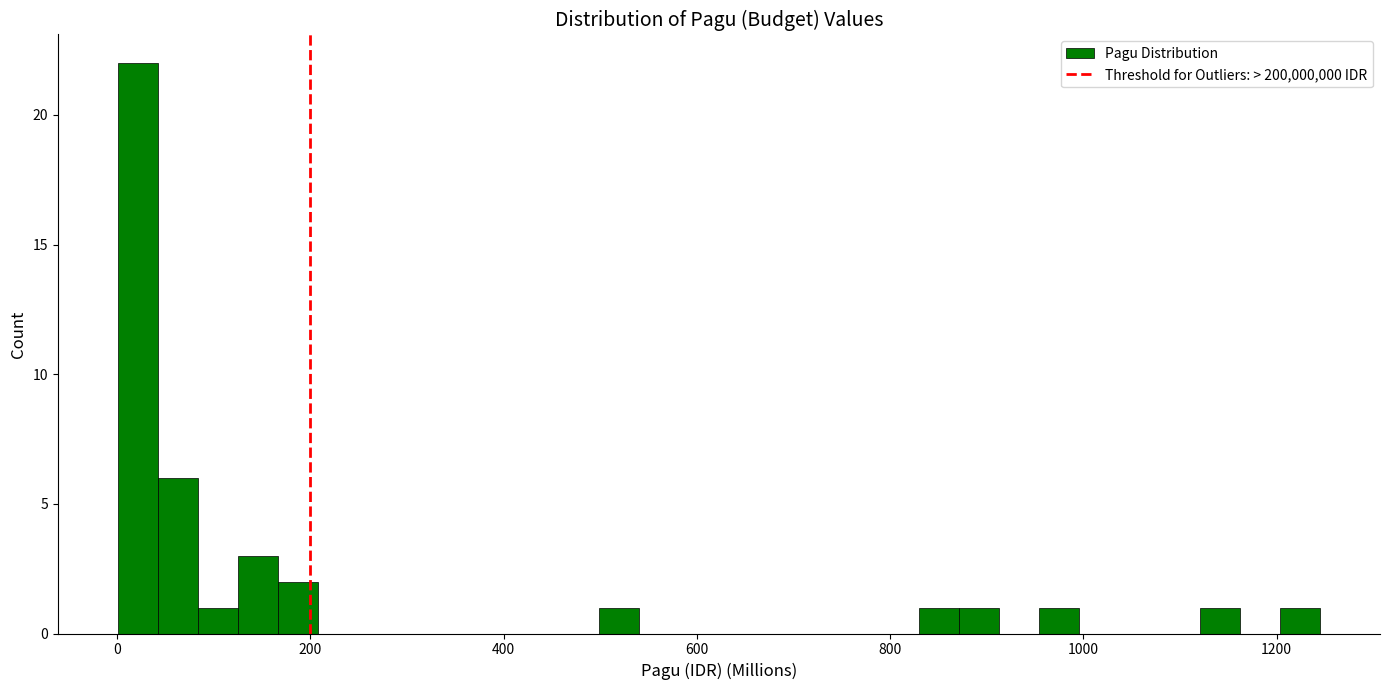

Read against the x-axis, roughly where is the centre of the tallest bar?

20